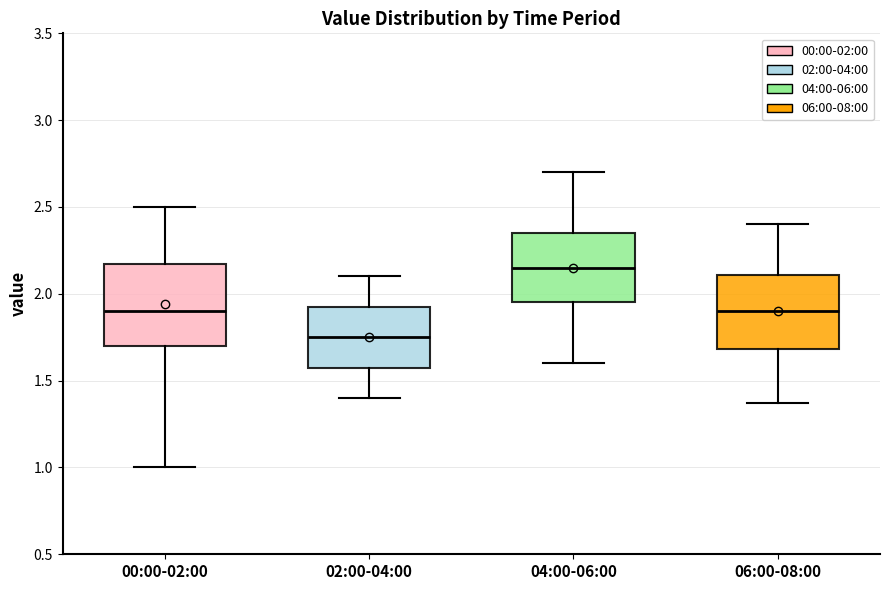

Reading left to right, transcribe this box plot: for each box, give where its median line is, the range the box spans, and where its two whiskers end, as read against the y-axis. The values are not printed on the chart, so give them approximately, as read against the axis.

00:00-02:00: median 1.90, box 1.70 to 2.15, whiskers 1.00 to 2.50
02:00-04:00: median 1.75, box 1.60 to 1.95, whiskers 1.40 to 2.10
04:00-06:00: median 2.15, box 1.95 to 2.35, whiskers 1.60 to 2.70
06:00-08:00: median 1.90, box 1.70 to 2.10, whiskers 1.35 to 2.40